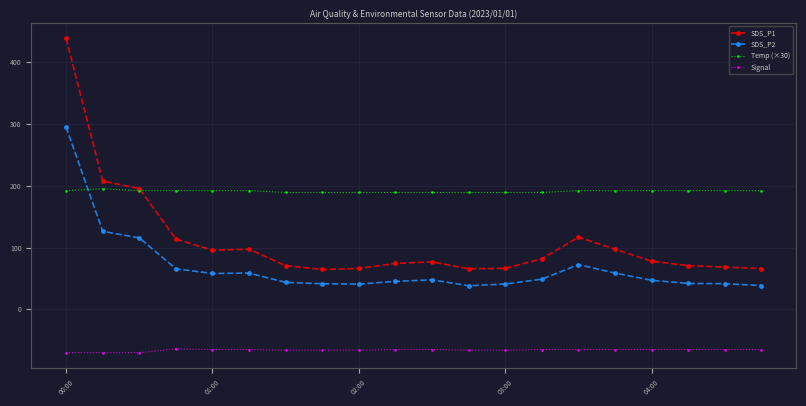

At how many categories does at least one series exceed 31?

20